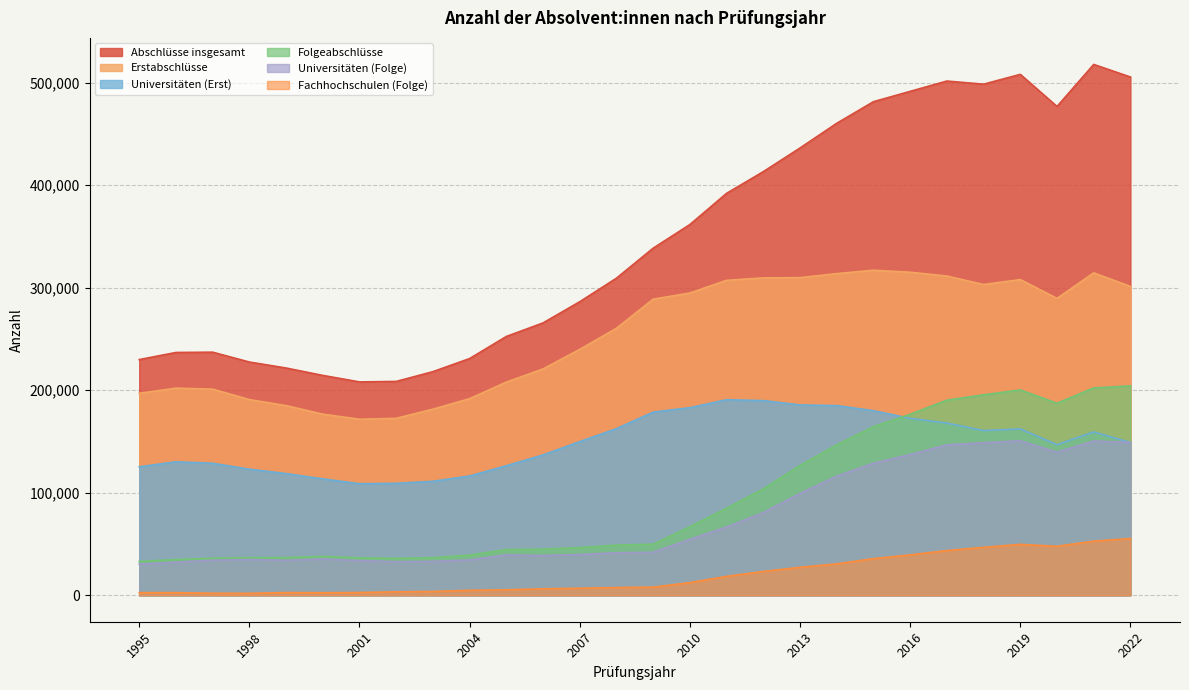

What is the sum of all Abschlüsse insgesamt values?

9732574